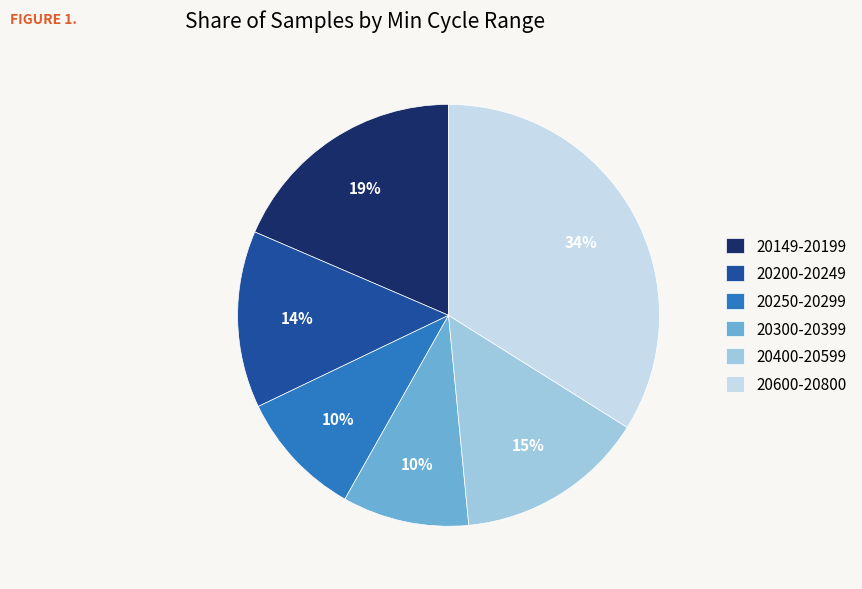

How many slices are in this pie chart?

6